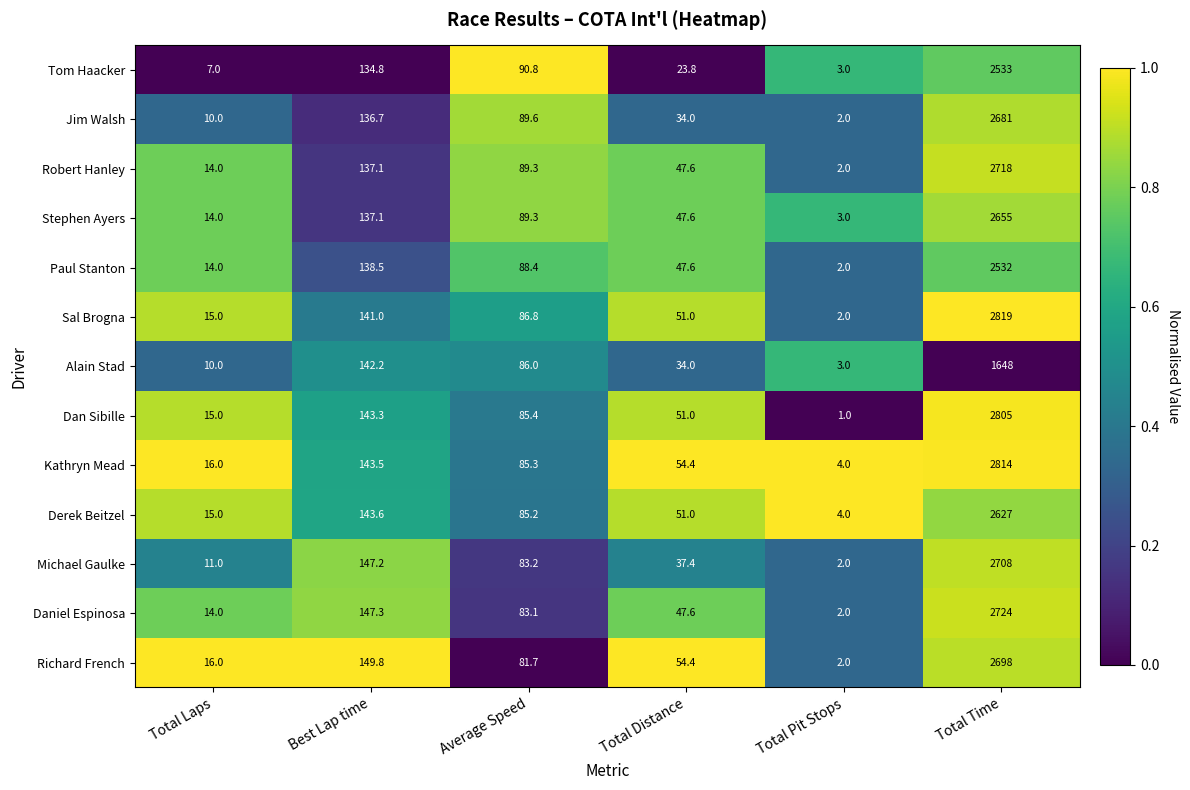

List the labels in order of Daniel Espinosa value, largest first.

Total Time, Best Lap time, Average Speed, Total Distance, Total Laps, Total Pit Stops